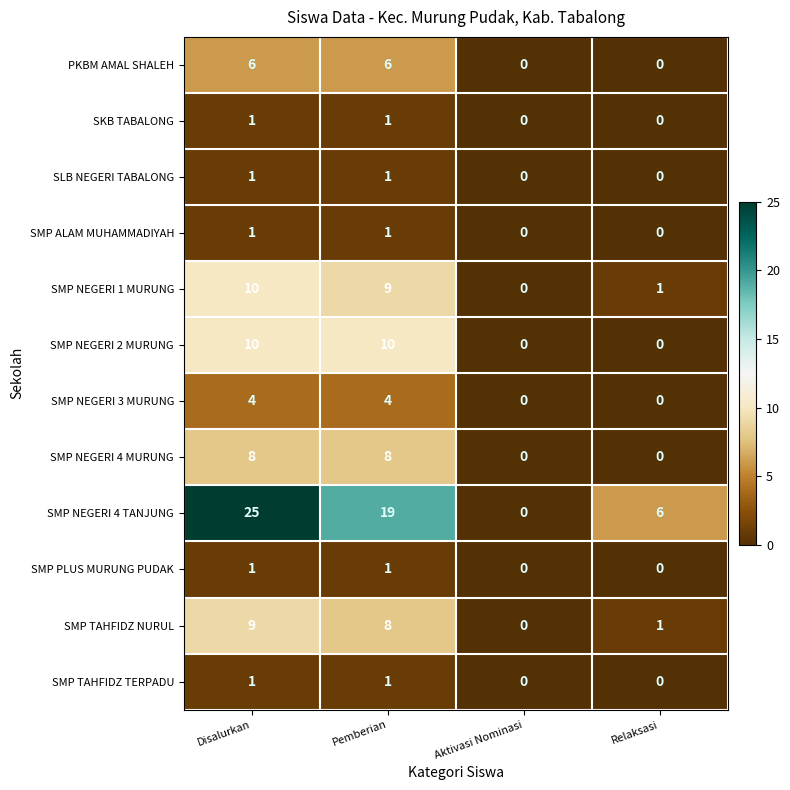

Which series has the largest total across all categories?

SMP NEGERI 4 TANJUNG